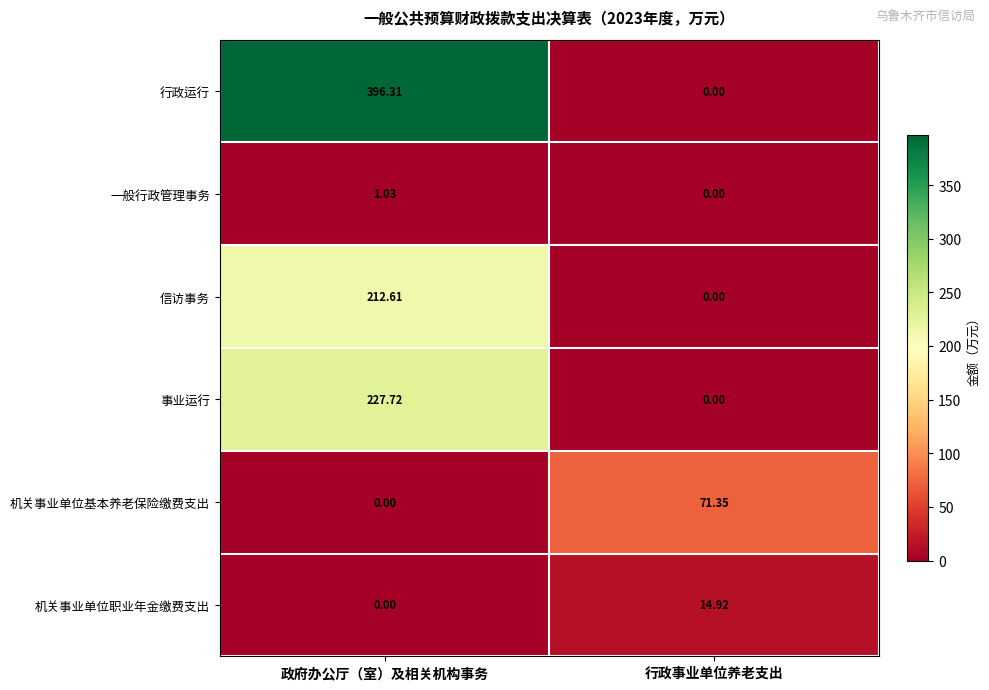

What is the total value across all series at 行政事业单位养老支出?

86.3